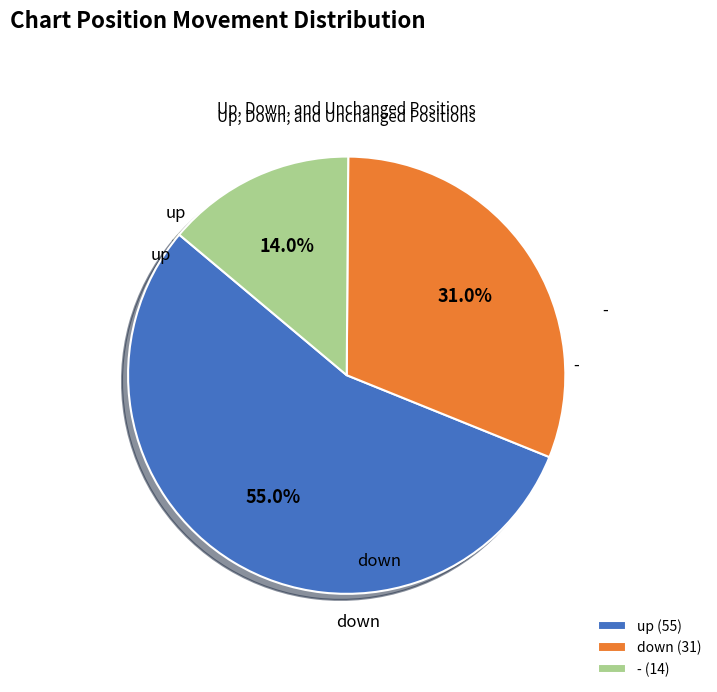

What percentage is NOT represented by down?

69.0%